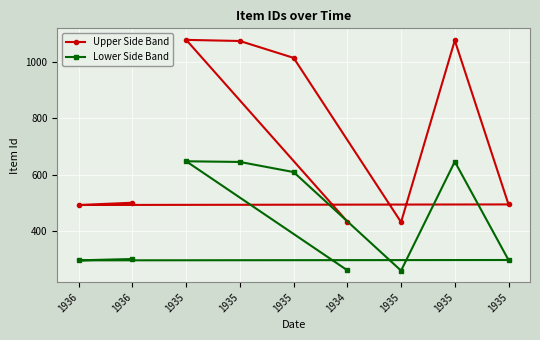

What is the minimum value shown in the chart?

258.6